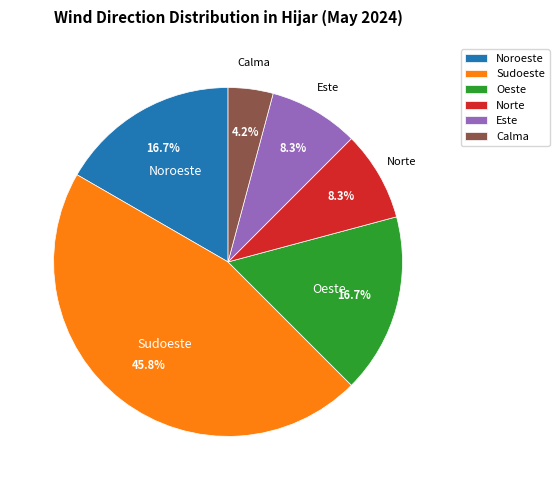

How many slices are in this pie chart?

6